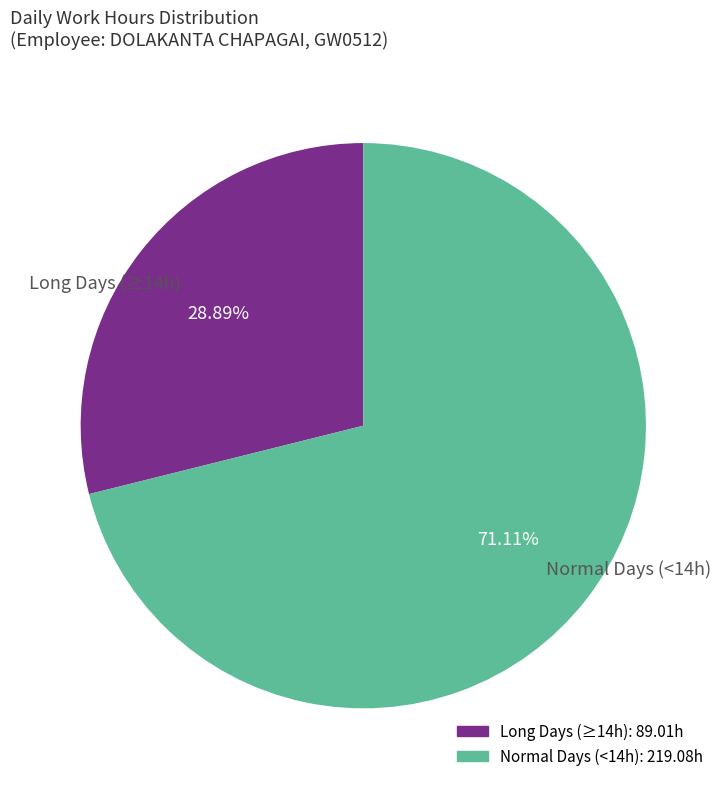

Combined, do Long Days (≥14h) and Normal Days (<14h) account for over 50%?

Yes